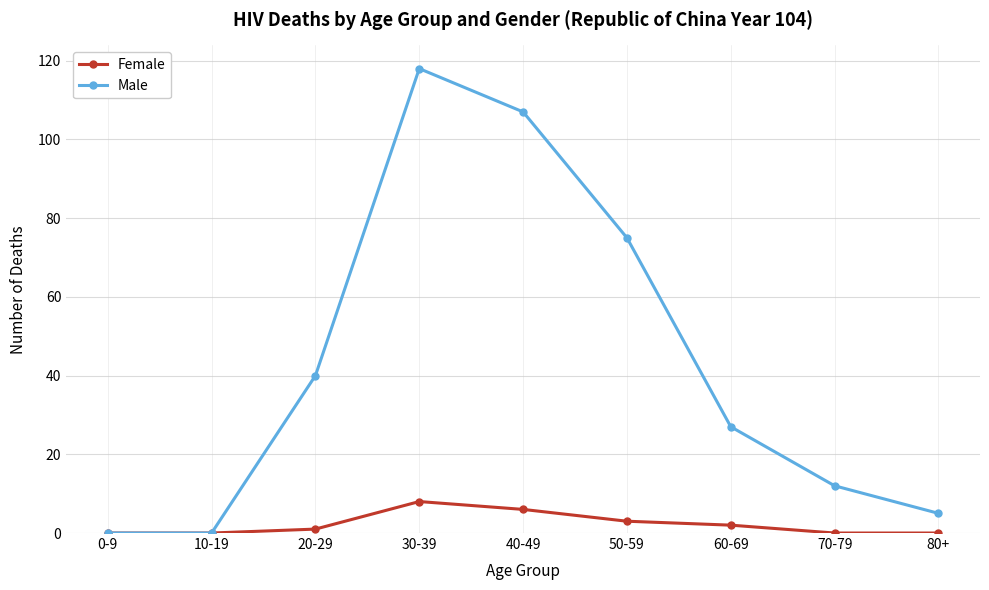

Which category has the highest value across all series?

30-39